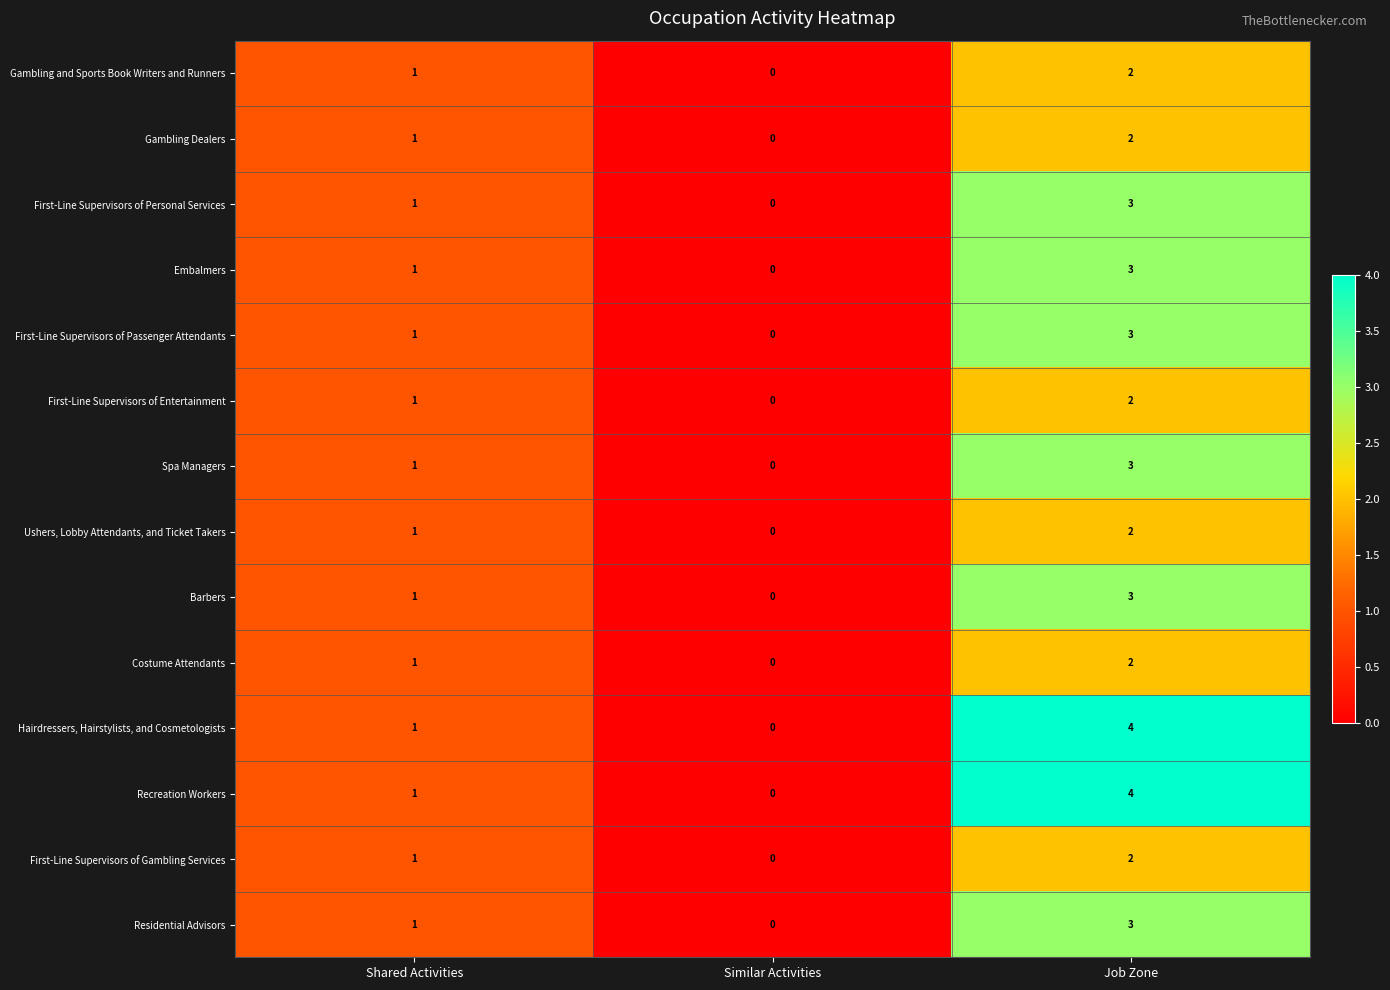

Is the value of Gambling Dealers at Shared Activities greater than the value of Recreation Workers at Similar Activities?

Yes